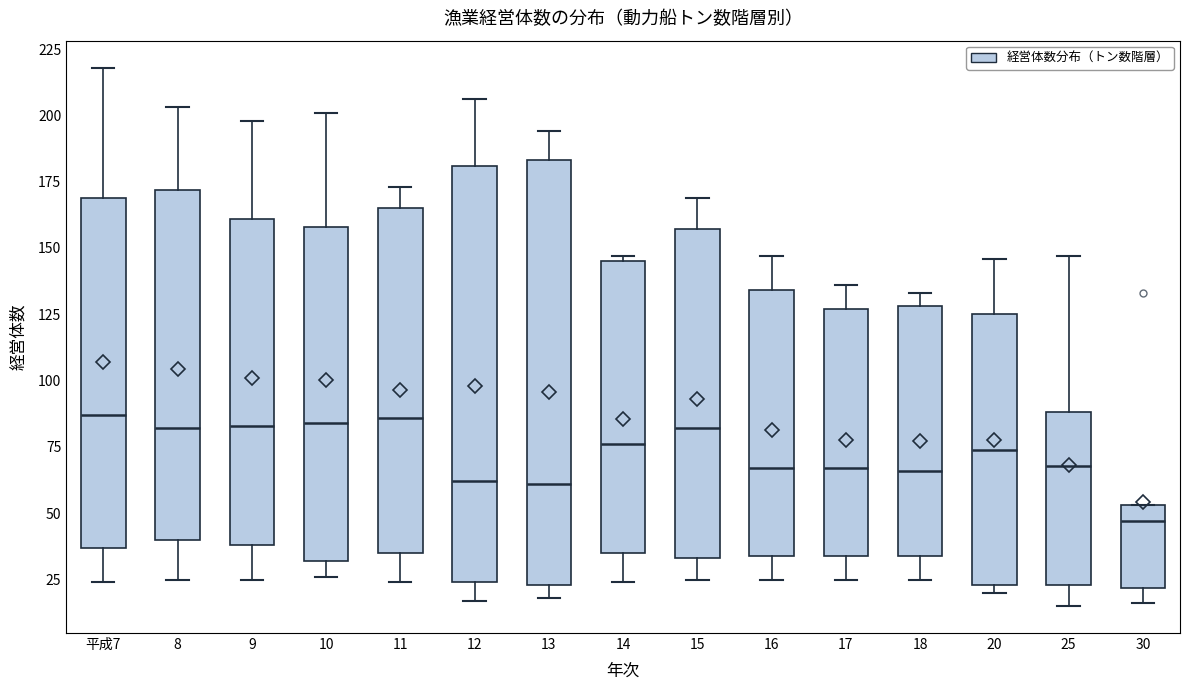

Reading left to right, transcribe this box plot: for each box, give where its median line is, the range the box spans, and where its two whiskers end, as read against the y-axis. The values are not printed on the chart, so give them approximately, as read against the axis.

平成7: median 85, box 35 to 170, whiskers 25 to 220
8: median 80, box 40 to 170, whiskers 25 to 205
9: median 85, box 40 to 160, whiskers 25 to 200
10: median 85, box 30 to 160, whiskers 25 to 200
11: median 85, box 35 to 165, whiskers 25 to 175
12: median 60, box 25 to 180, whiskers 15 to 205
13: median 60, box 25 to 185, whiskers 20 to 195
14: median 75, box 35 to 145, whiskers 25 to 145 (just above the box's upper edge)
15: median 80, box 35 to 155, whiskers 25 to 170
16: median 65, box 35 to 135, whiskers 25 to 145
17: median 65, box 35 to 125, whiskers 25 to 135
18: median 65, box 35 to 130, whiskers 25 to 135
20: median 75, box 25 to 125, whiskers 20 to 145
25: median 70, box 25 to 90, whiskers 15 to 145
30: median 45, box 20 to 55, whiskers 15 to 55